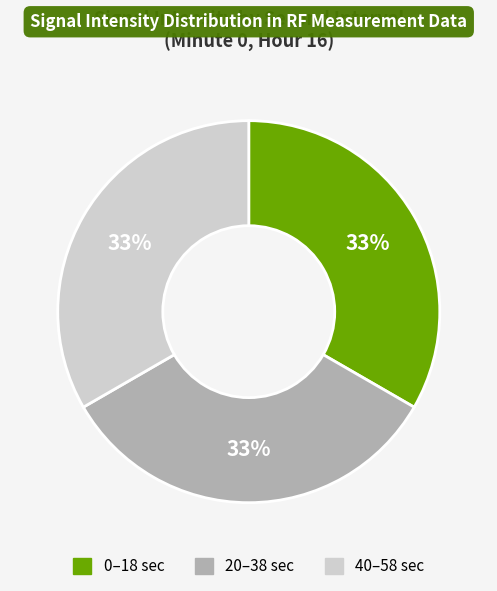

To the nearest percent, what is the average slice percentage?

33%